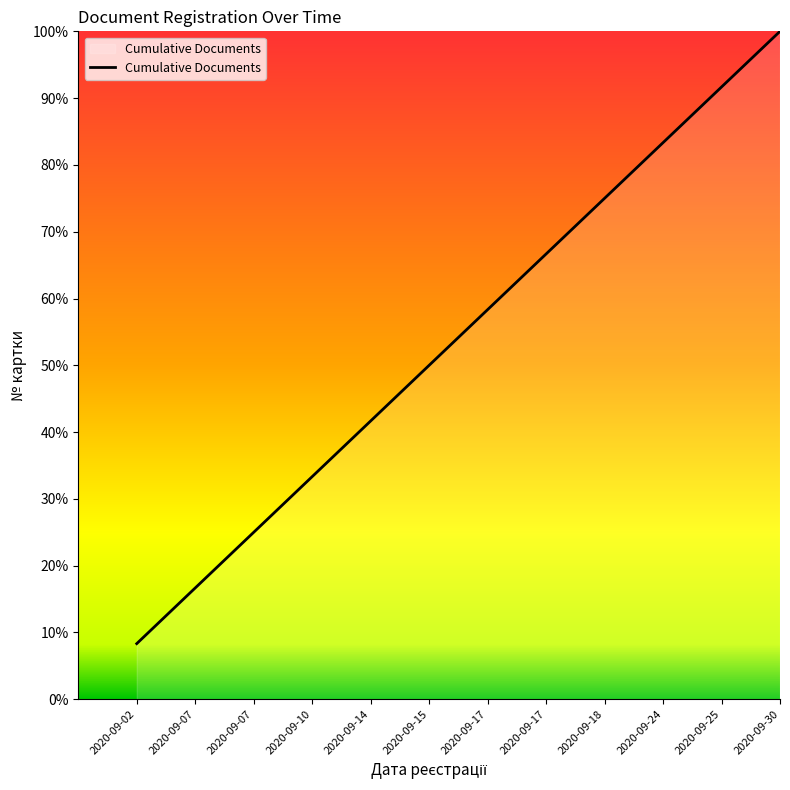

What is the average value?

54.2